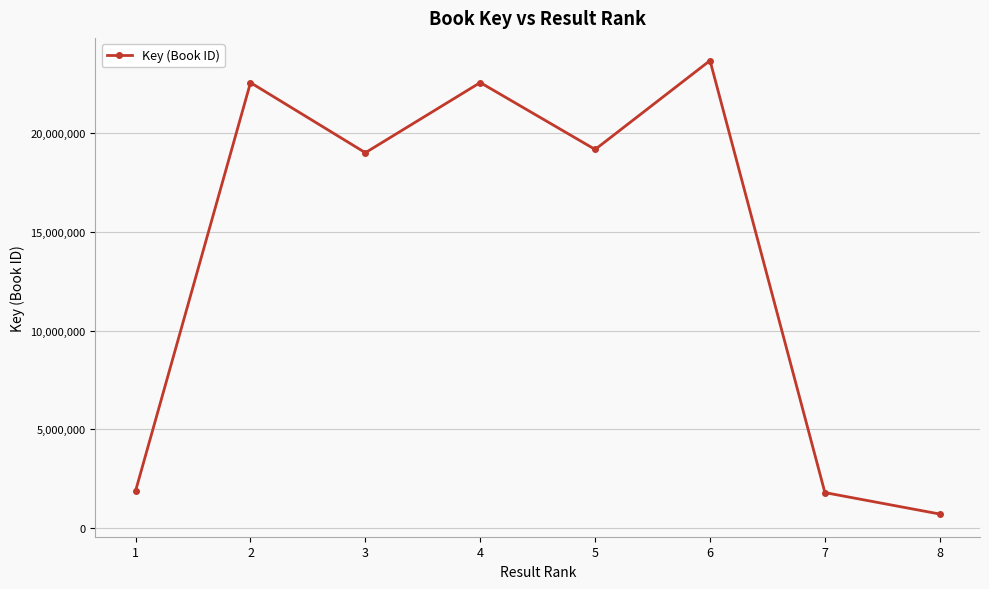

True or false: there are more than 0 points higher than both neighbors.

True